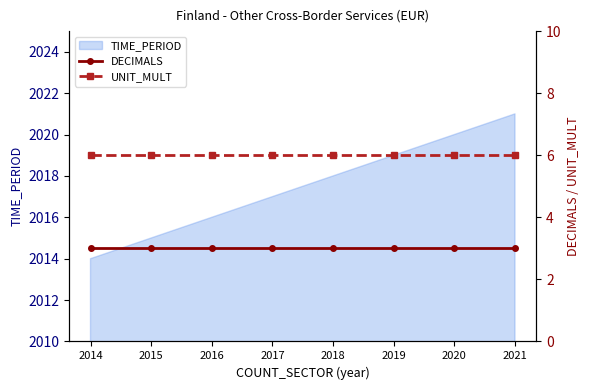

The TIME_PERIOD series shows 2017 at 2017. True or false?

True